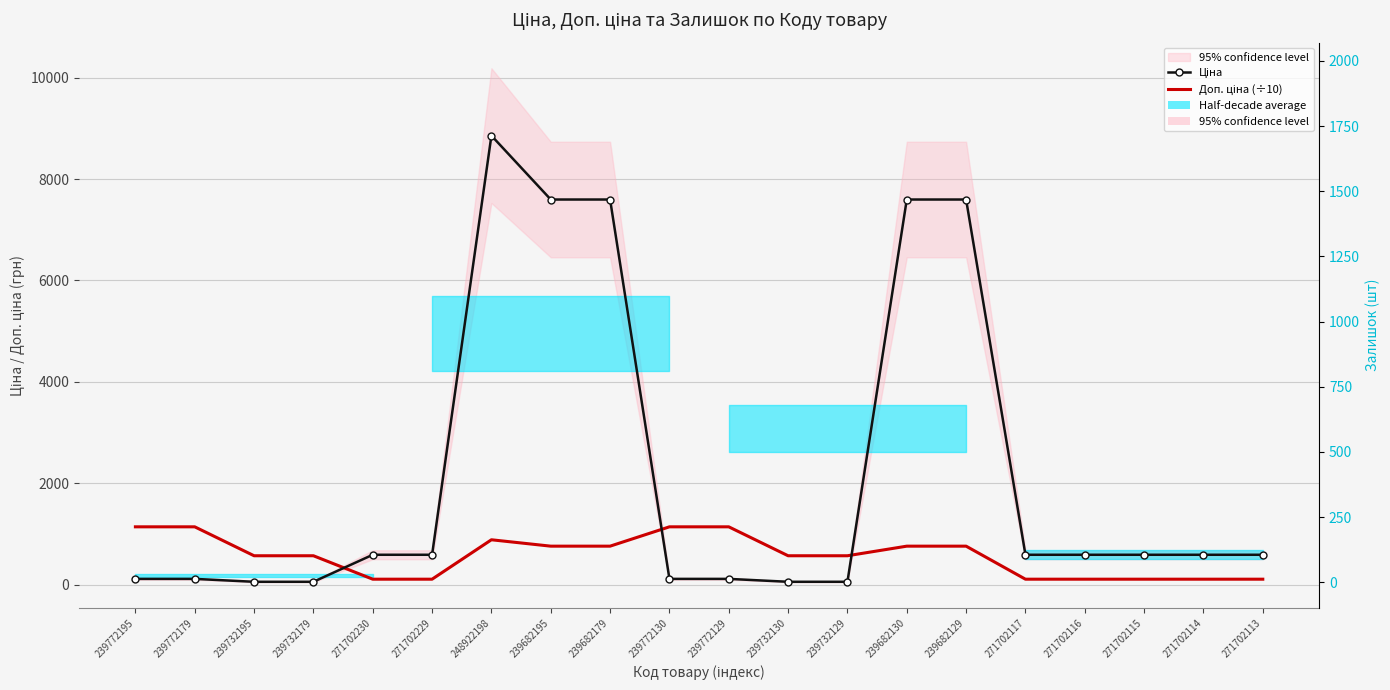

Reading left to right, what are all the values shown in this chart?

Ціна: 239772195=114.1	239772179=114.1	239732195=57.0	239732179=57.0	271702230=589.9	271702229=589.9	248922198=8856.7	239682195=7596.5	239682179=7596.5	239772130=114.1	239772129=114.1	239732130=57.0	239732129=57.0	239682130=7596.5	239682129=7596.5	271702117=589.9	271702116=589.9	271702115=589.9	271702114=589.9	271702113=589.9
Доп. ціна (÷10): 239772195=1141.0	239772179=1141.0	239732195=570.5	239732179=570.5	271702230=108.2	271702229=108.2	248922198=885.7	239682195=759.7	239682179=759.7	239772130=1141.0	239772129=1141.0	239732130=570.5	239732129=570.5	239682130=759.7	239682129=759.7	271702117=108.2	271702116=108.2	271702115=108.2	271702114=108.2	271702113=108.2
Залишок: 239772195=218.0	239772179=290.0	239732195=665.0	239732179=702.0	271702230=736.0	271702229=273.0	248922198=11.0	239682195=41.0	239682179=17.0	239772130=153.0	239772129=779.0	239732130=1972.0	239732129=713.0	239682130=34.0	239682129=32.0	271702117=679.0	271702116=852.0	271702115=879.0	271702114=760.0	271702113=345.0